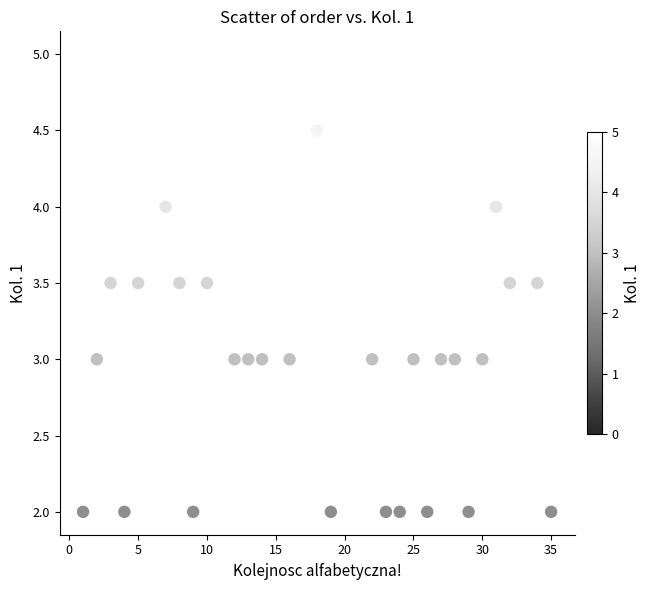

What is the range of X values (max minus min)?

34.0